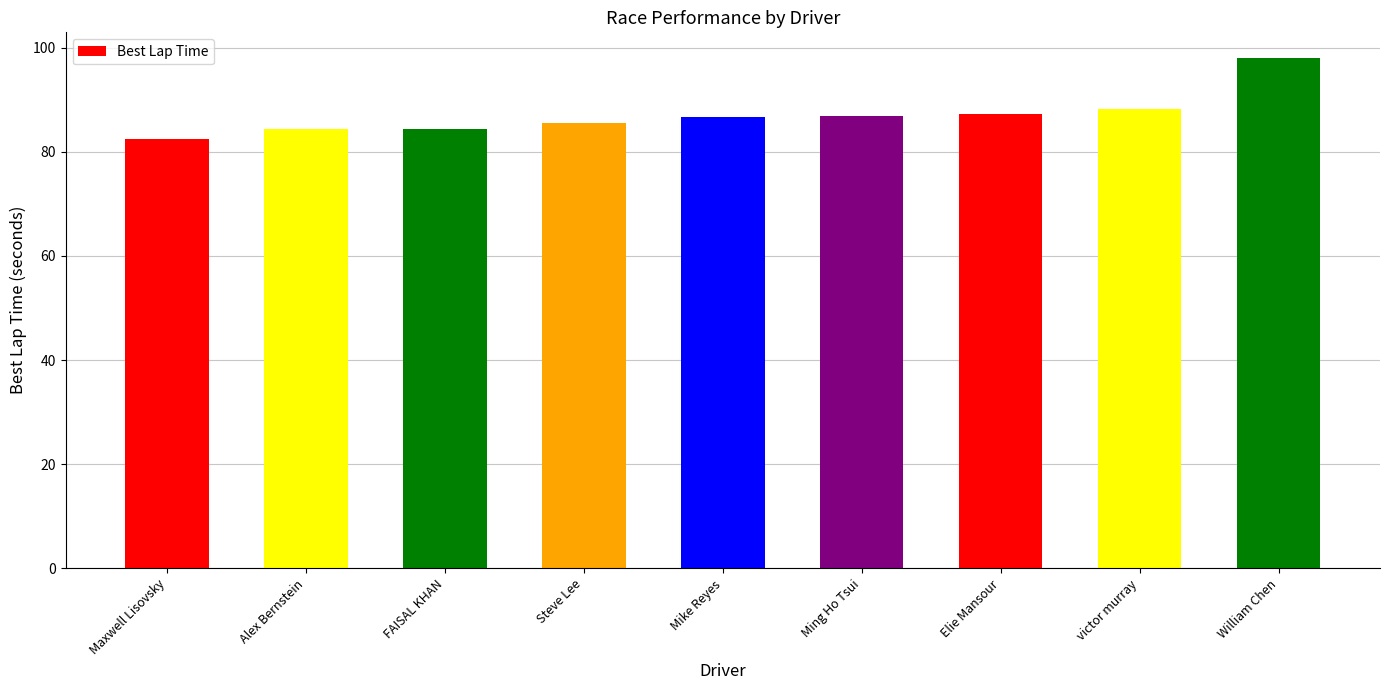

The value at Maxwell Lisovsky is 82.4. True or false?

True